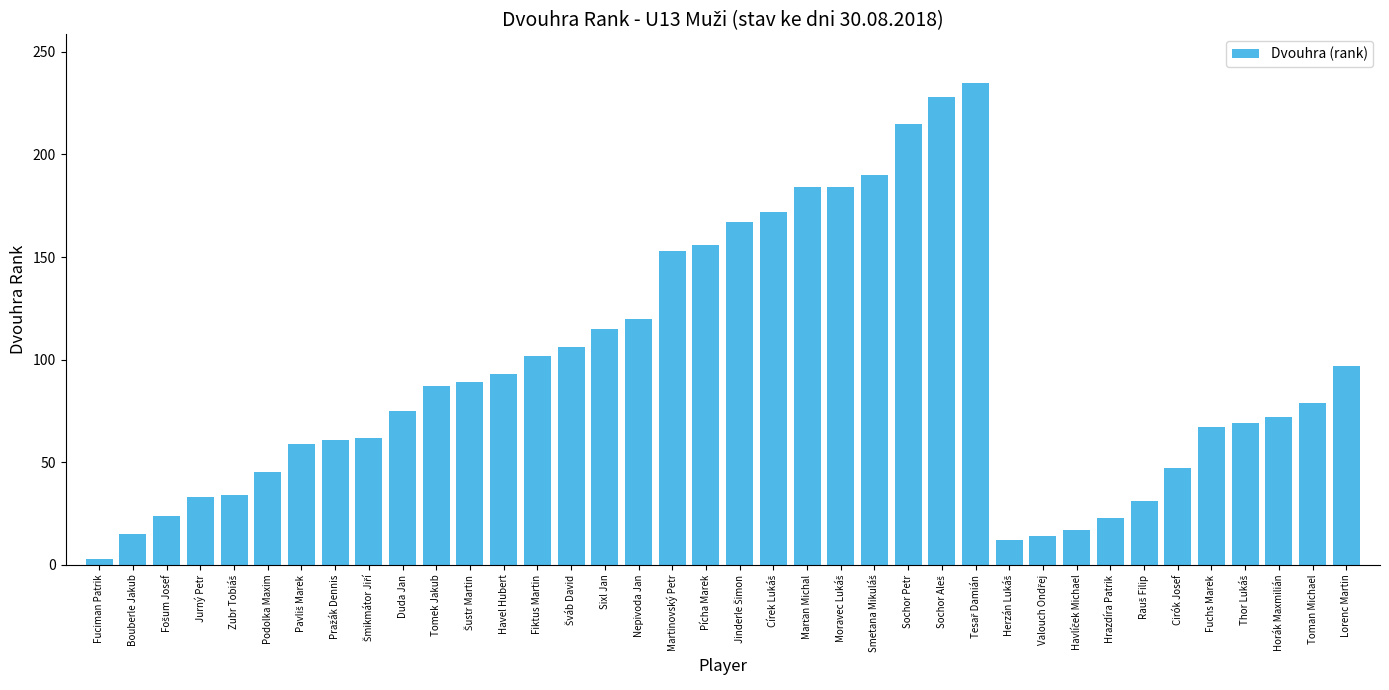

At which label is the value closest to 119?

Nepivoda Jan